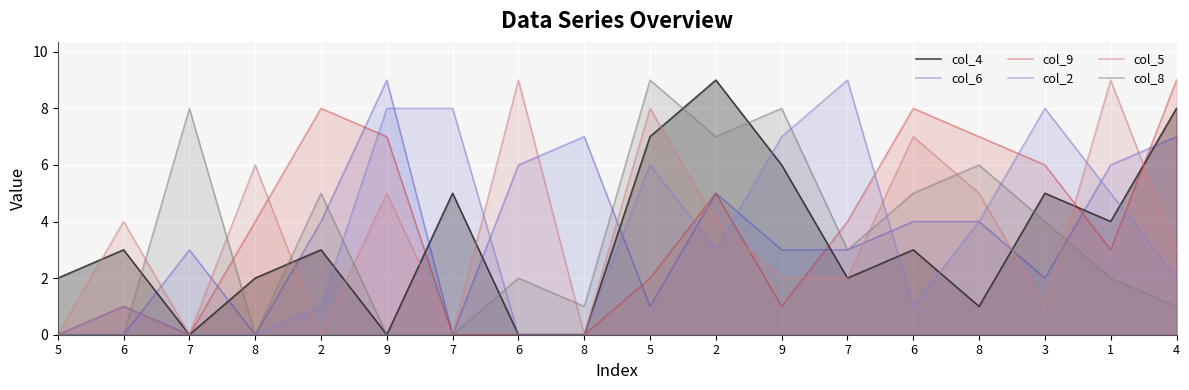

Which series has the largest total across all categories?

col_9